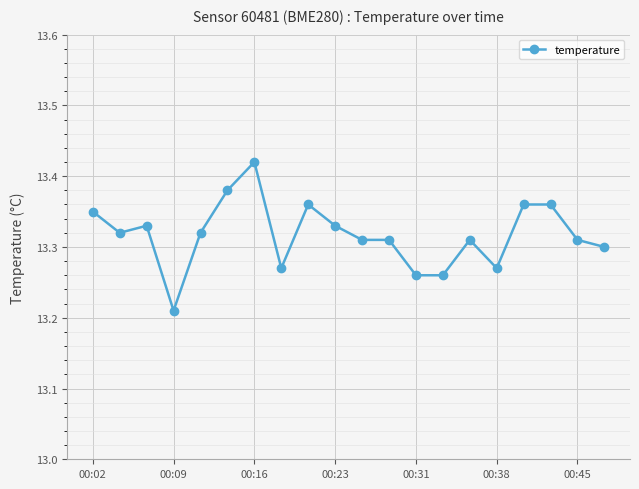

What is the sum of all values?

266.3